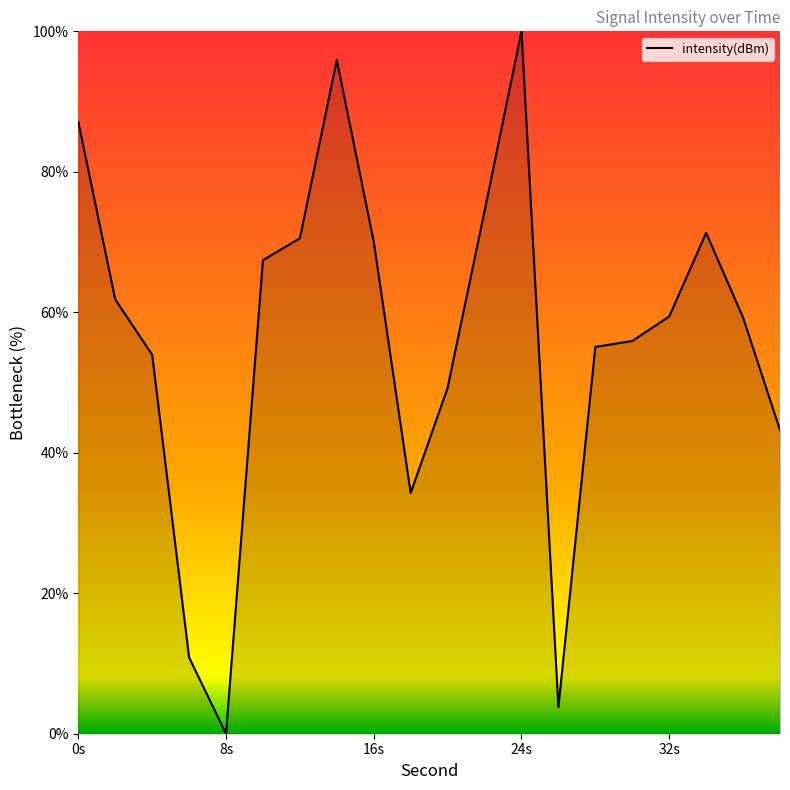

What is the difference between the maximum and minimum values?

100.0